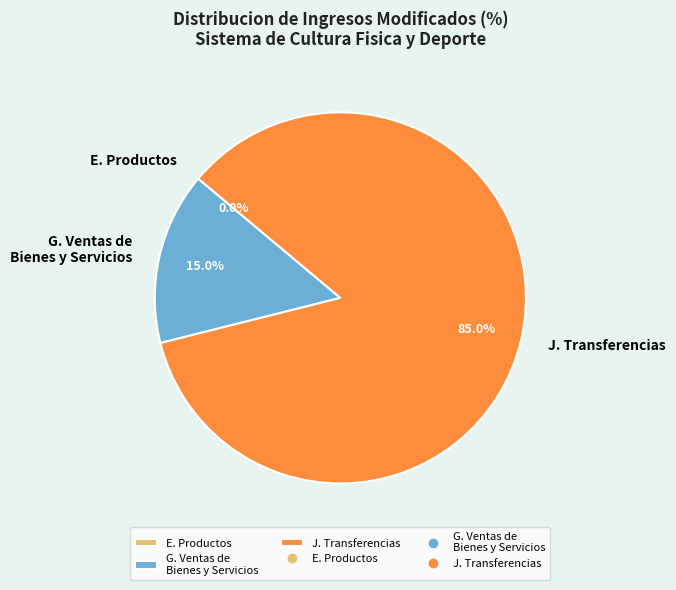

What percentage is NOT represented by G. Ventas de Bienes y Servicios?

85.0%